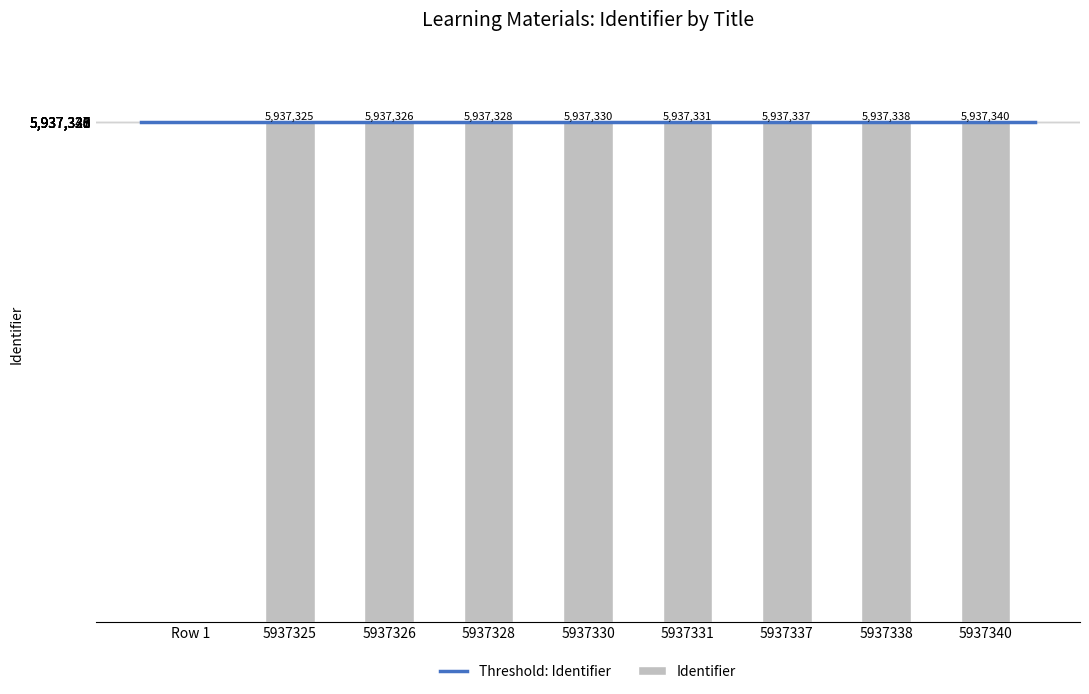

The chart shows a value of -3867847 at Row 1. True or false?

False